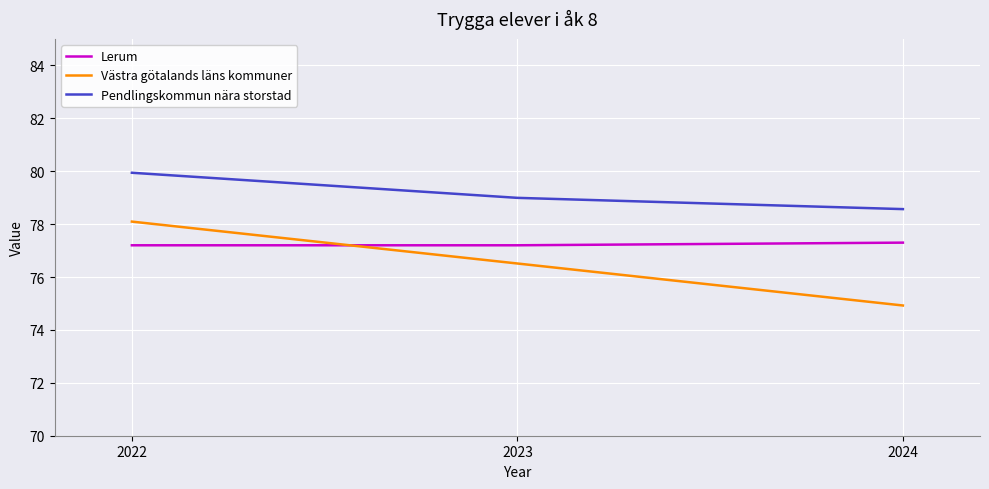

Which series has the largest range (max minus min)?

Västra götalands läns kommuner